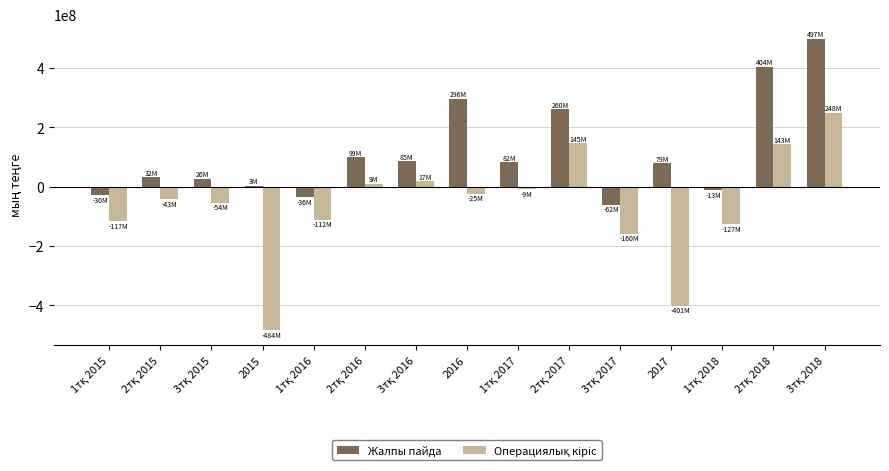

What is the sum of all Жалпы пайда values?

1722578372